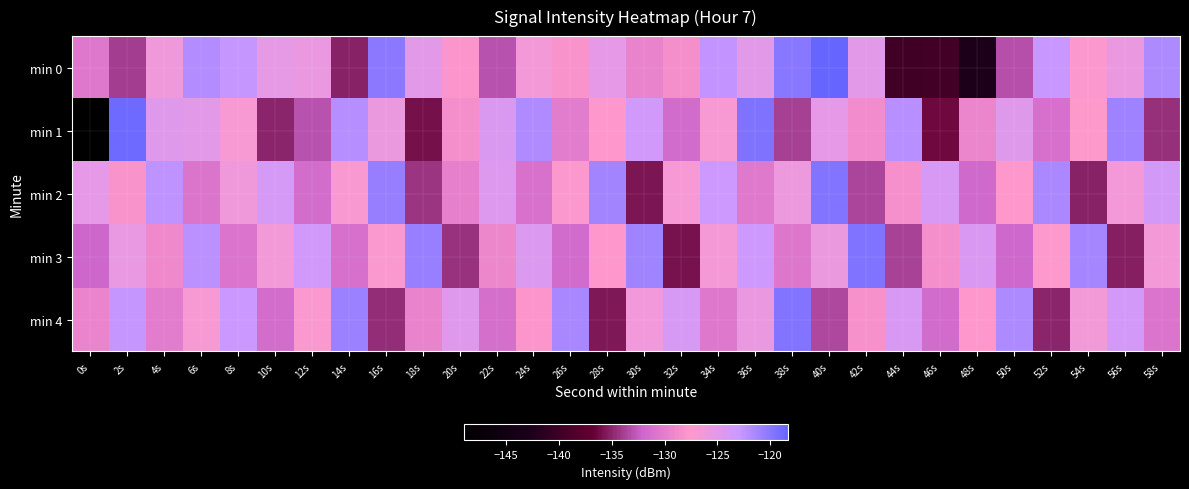

What is the smallest value displayed?

-149.0